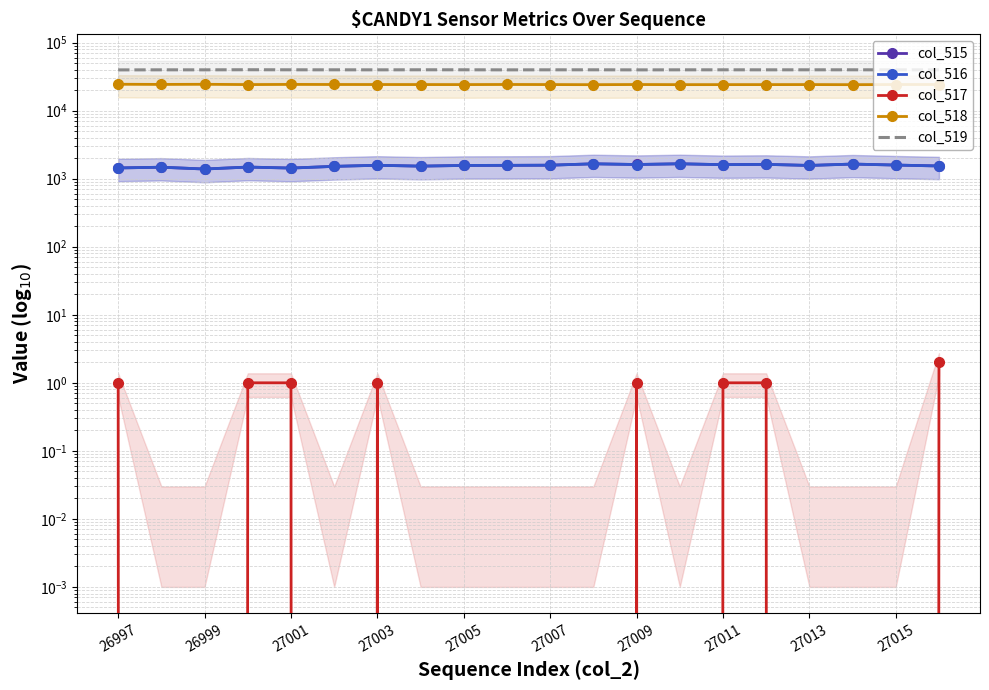

At which category does the chart reach its minimum across all series?

26999